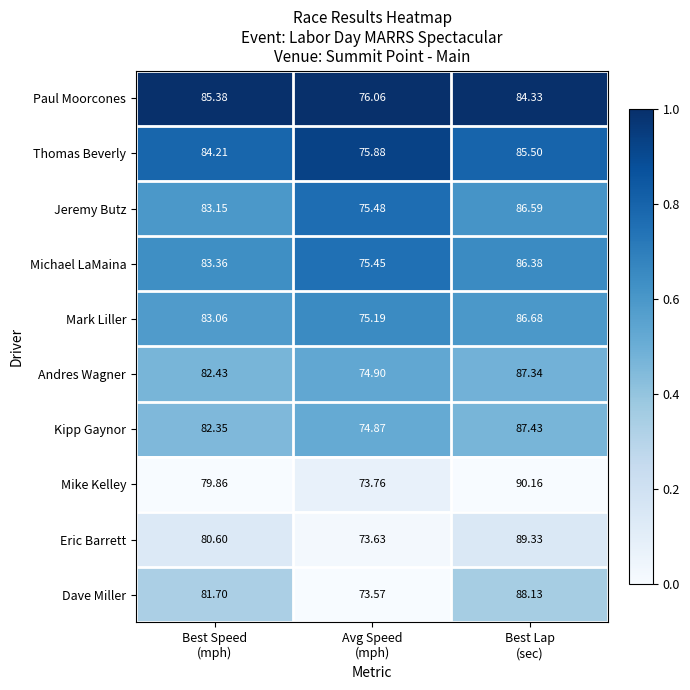

Count the number of data series in this chart.

10